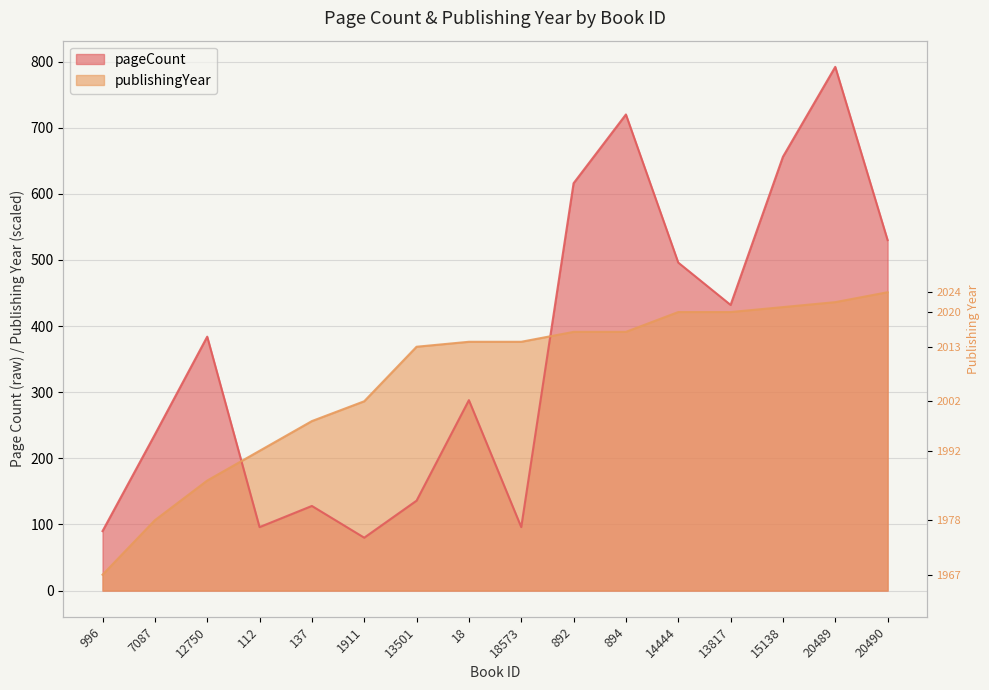

Is it true that publishingYear equals 206.4 at 13817?

False